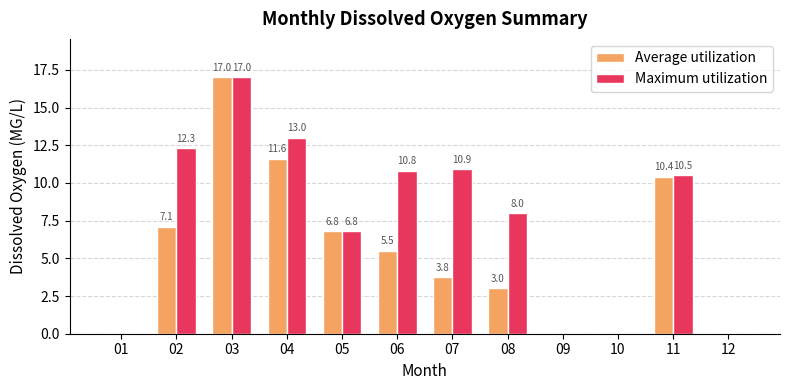

Read the Average utilization value at 05.

6.8